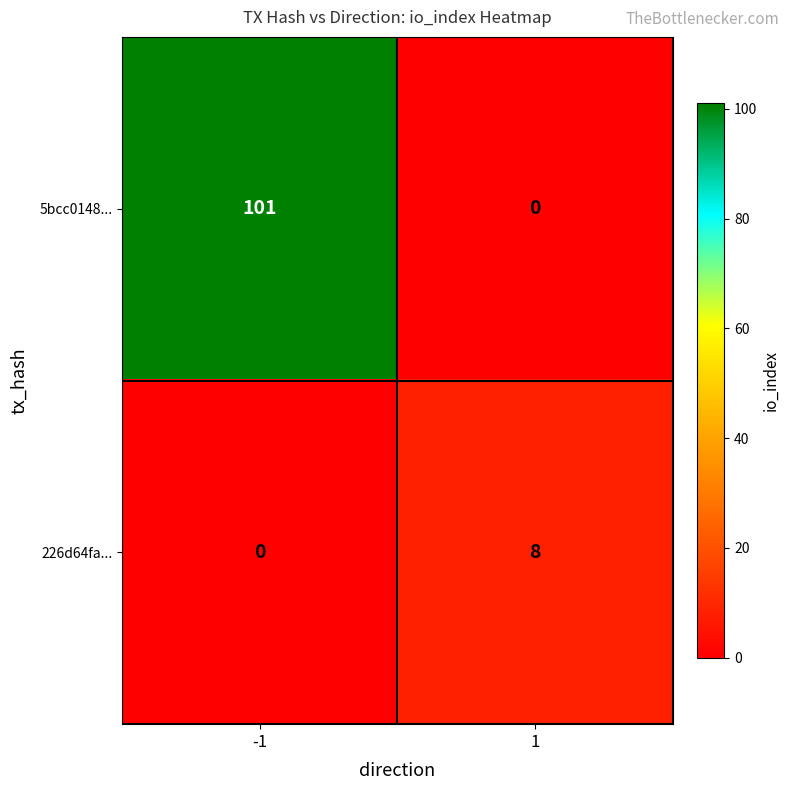

How many distinct data groups are displayed?

2